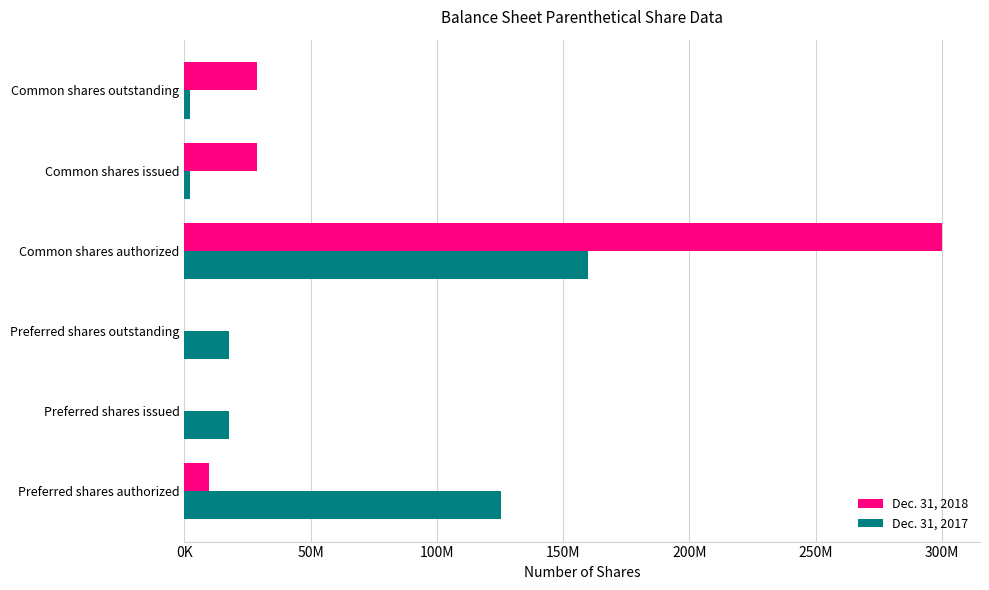

What are all the series names shown in the legend?

Dec. 31, 2018, Dec. 31, 2017